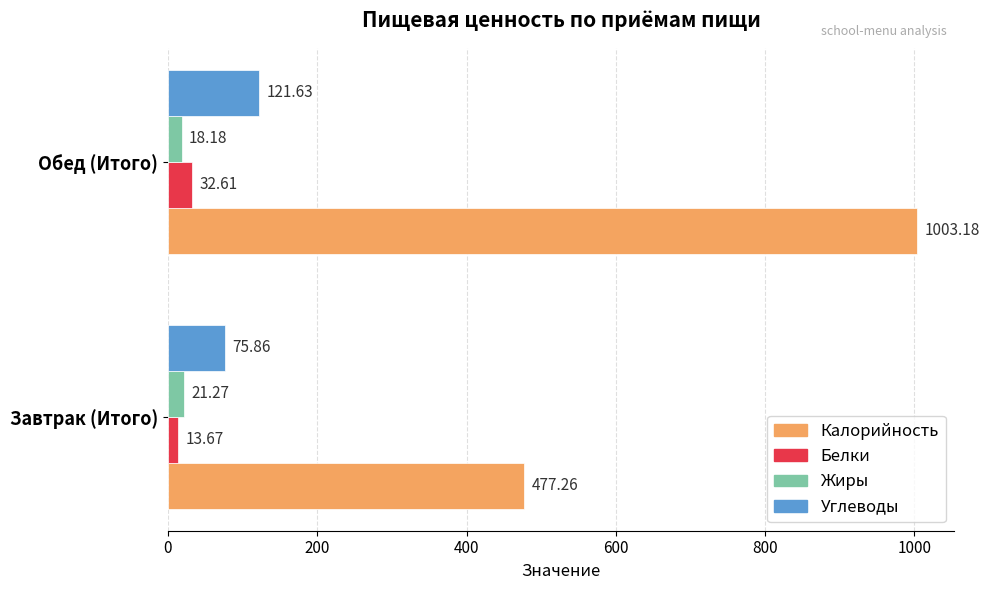

How many data points does each series have?

2